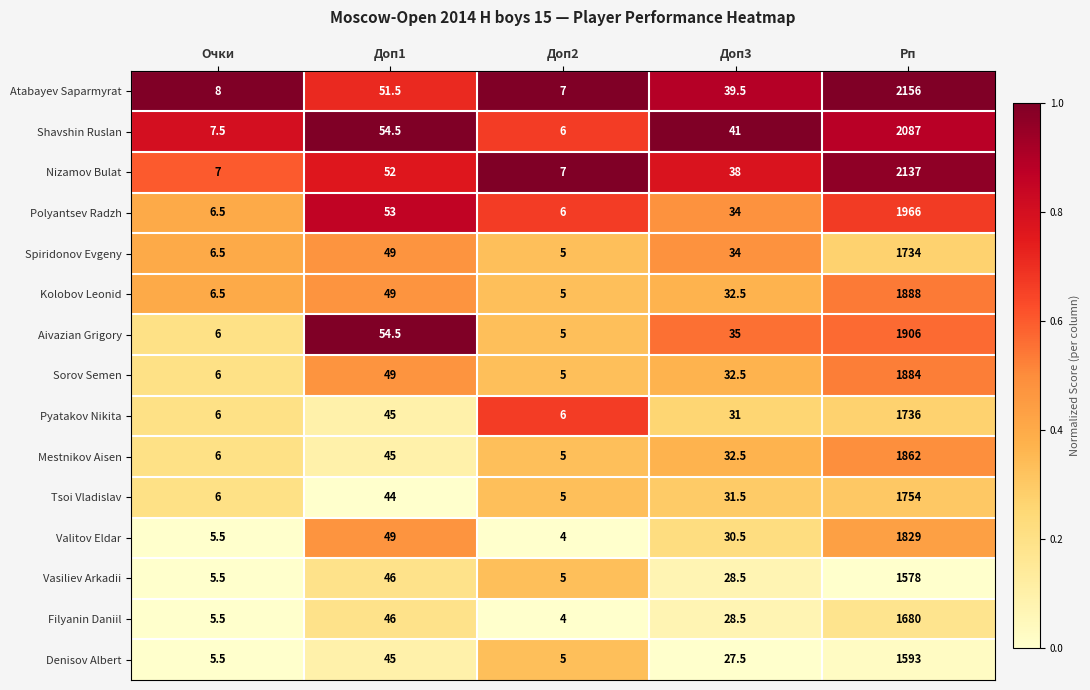

The value of Filyanin Daniil at Доп3 is 28.5. True or false?

True